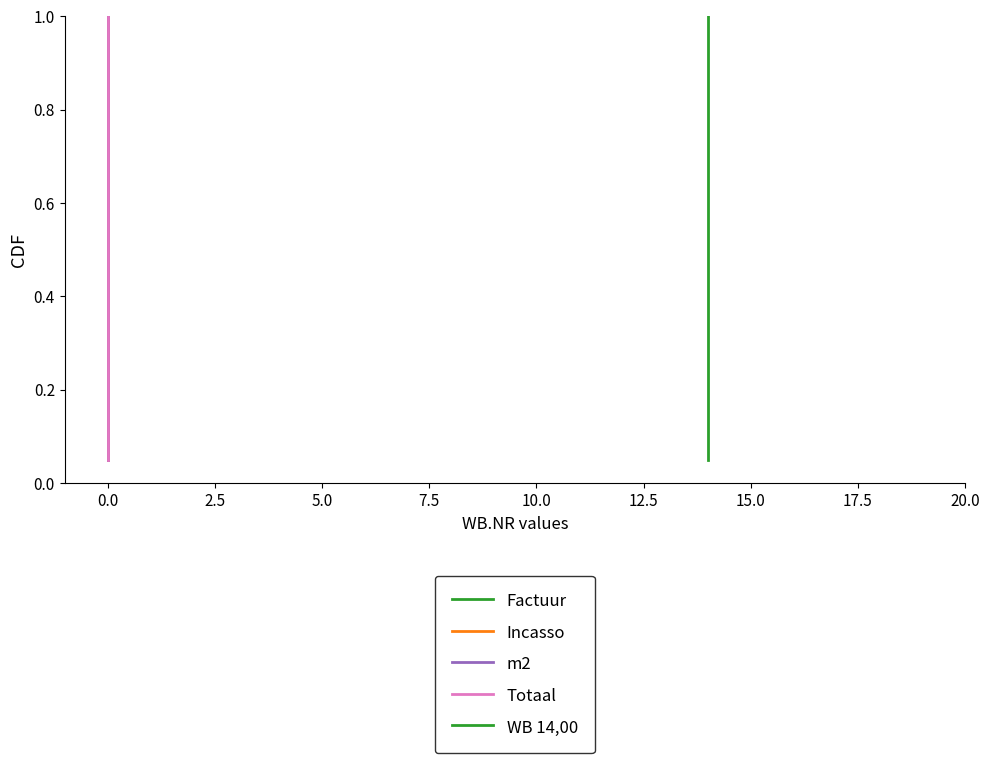

True or false: Totaal and Factuur intersect in this chart.

False